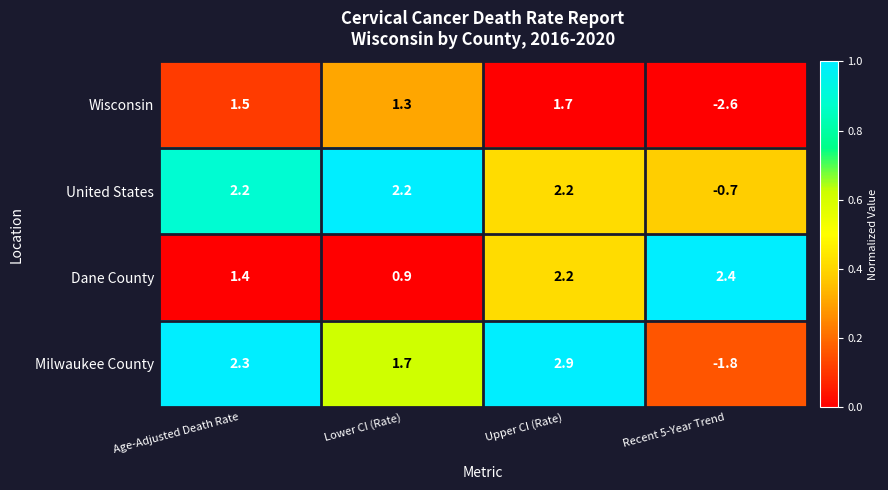

What value does the Dane County series have at Upper CI (Rate)?

2.2